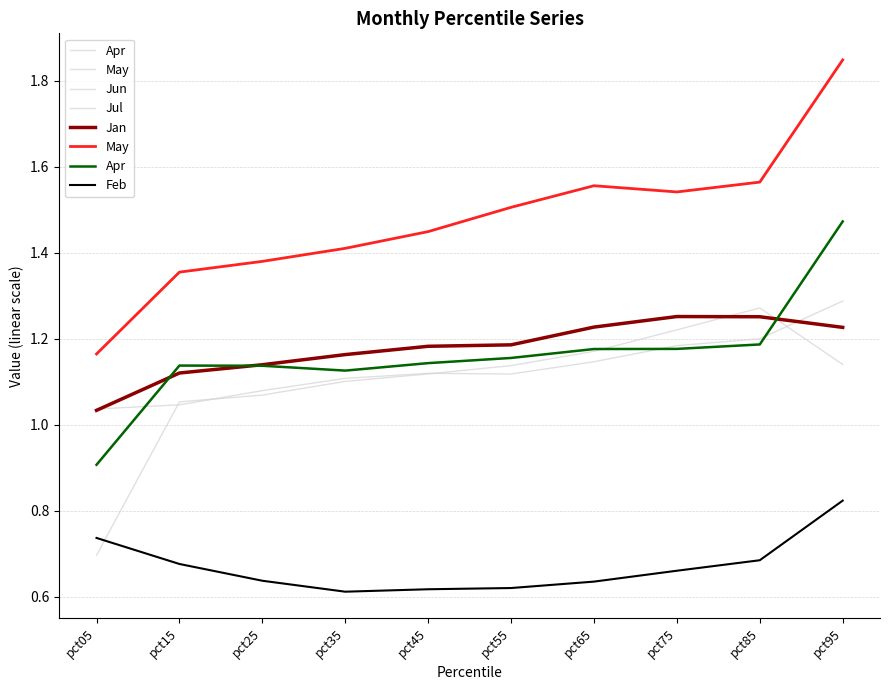

What are all the series names shown in the legend?

Apr, May, Jun, Jul, Jan, Feb